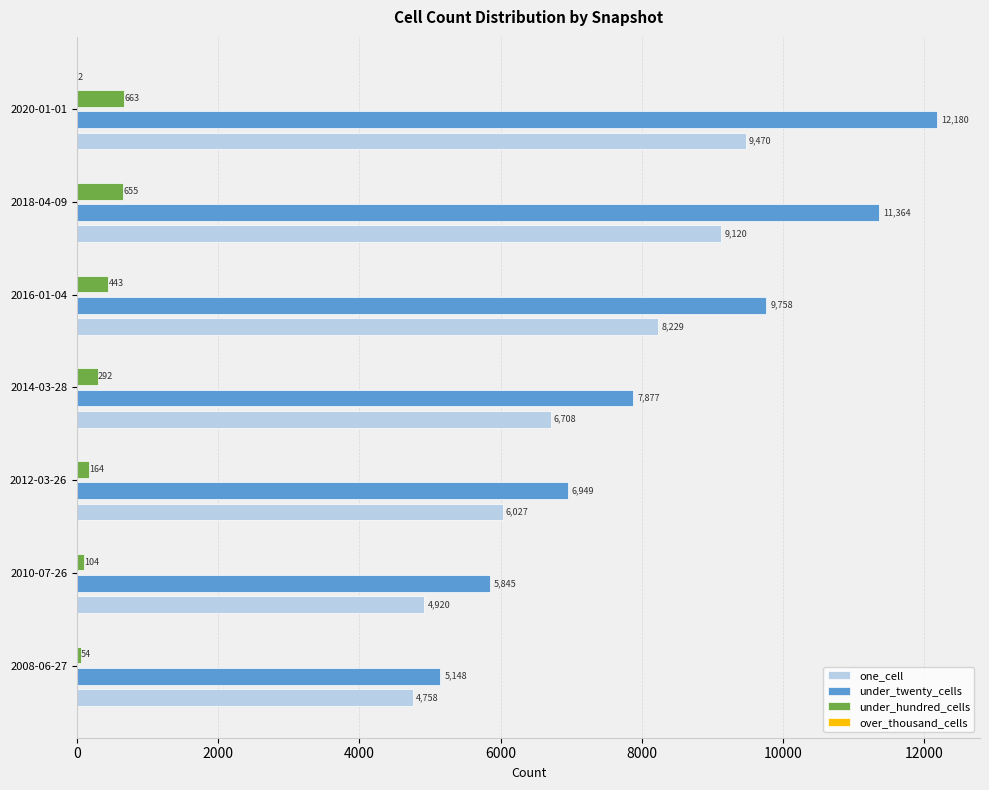

What is the maximum value for one_cell?

9470